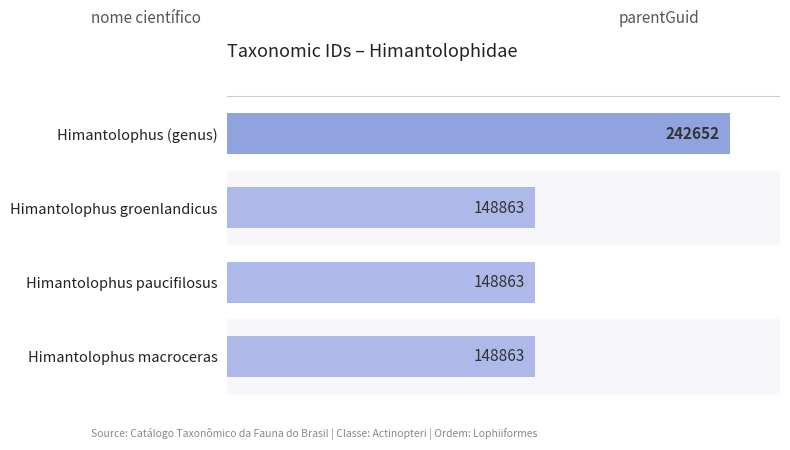

Reading top to bottom, transcribe all the data shown in this chart.

Himantolophus (genus)=242652	Himantolophus groenlandicus=148863	Himantolophus paucifilosus=148863	Himantolophus macroceras=148863